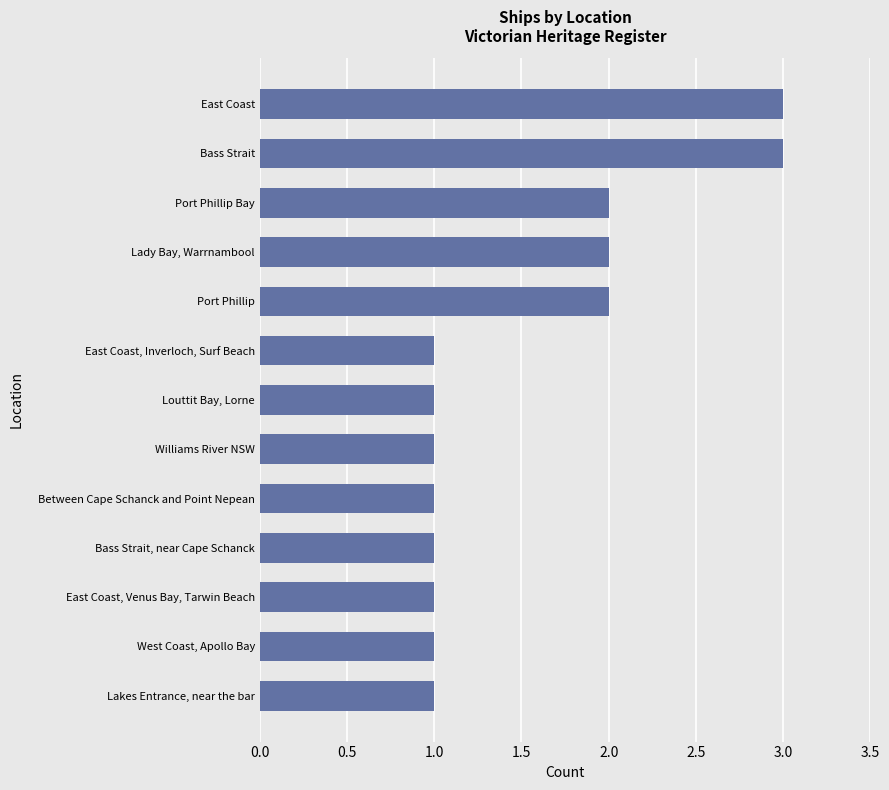

Between Louttit Bay, Lorne and Bass Strait, which is larger?

Bass Strait